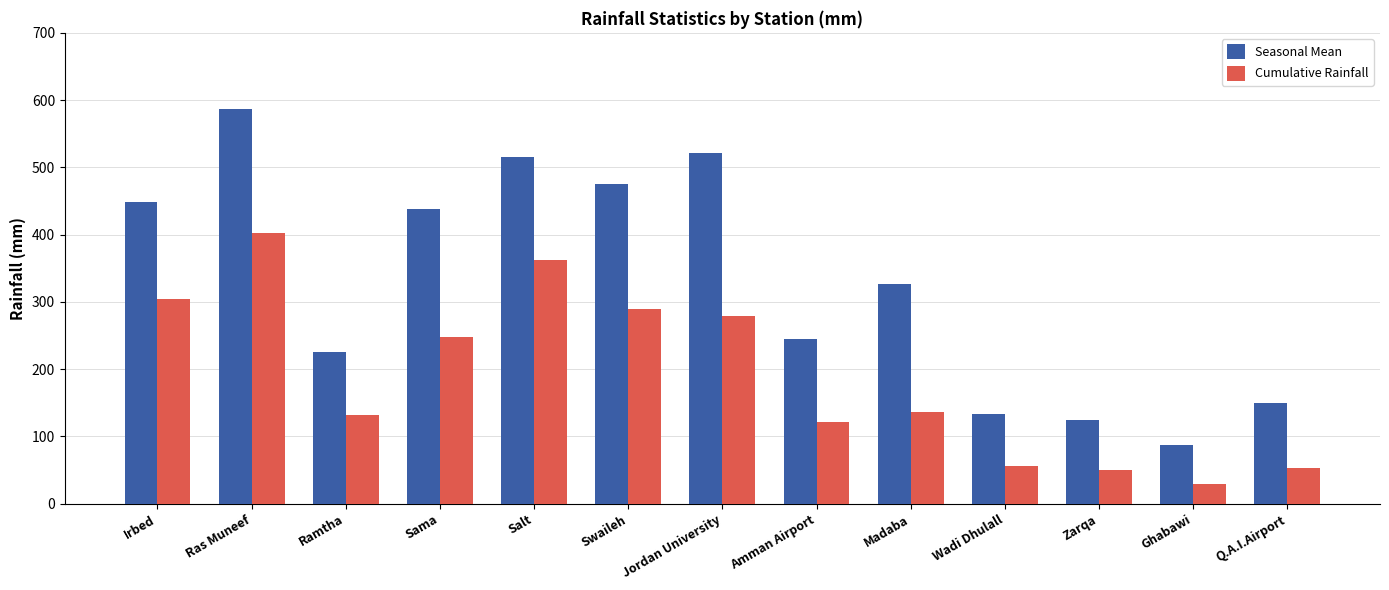

Is it true that Seasonal Mean equals 335.9 at Amman Airport?

False